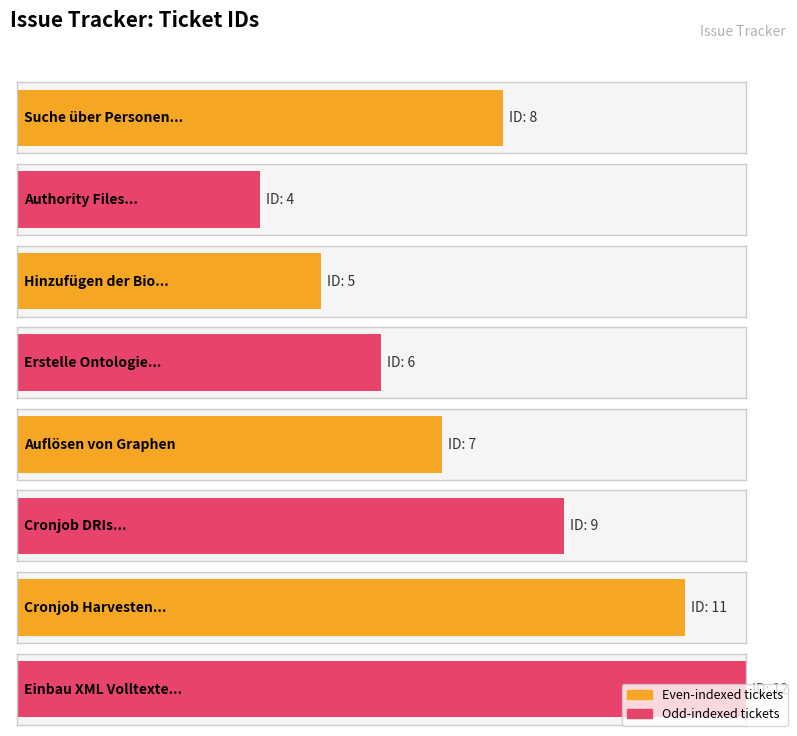

The chart shows a value of 9 at 9. True or false?

True